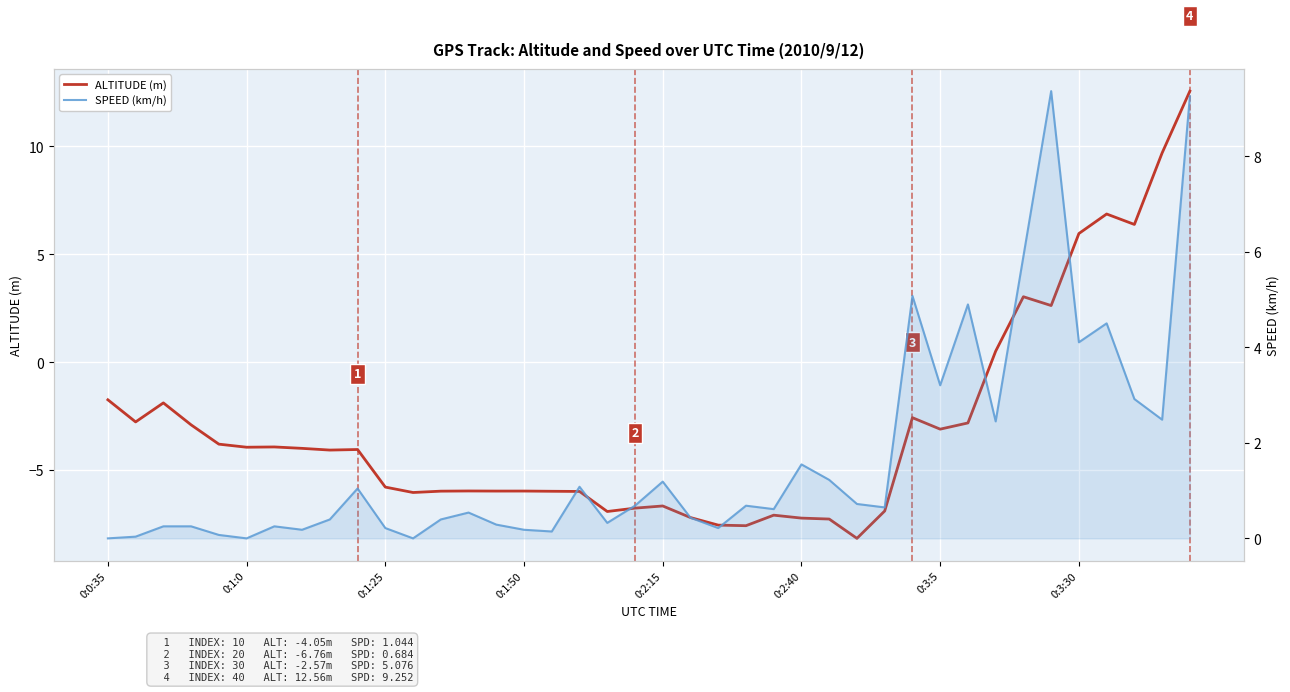

What is the spread (max minus min) of values at 12?

6.4